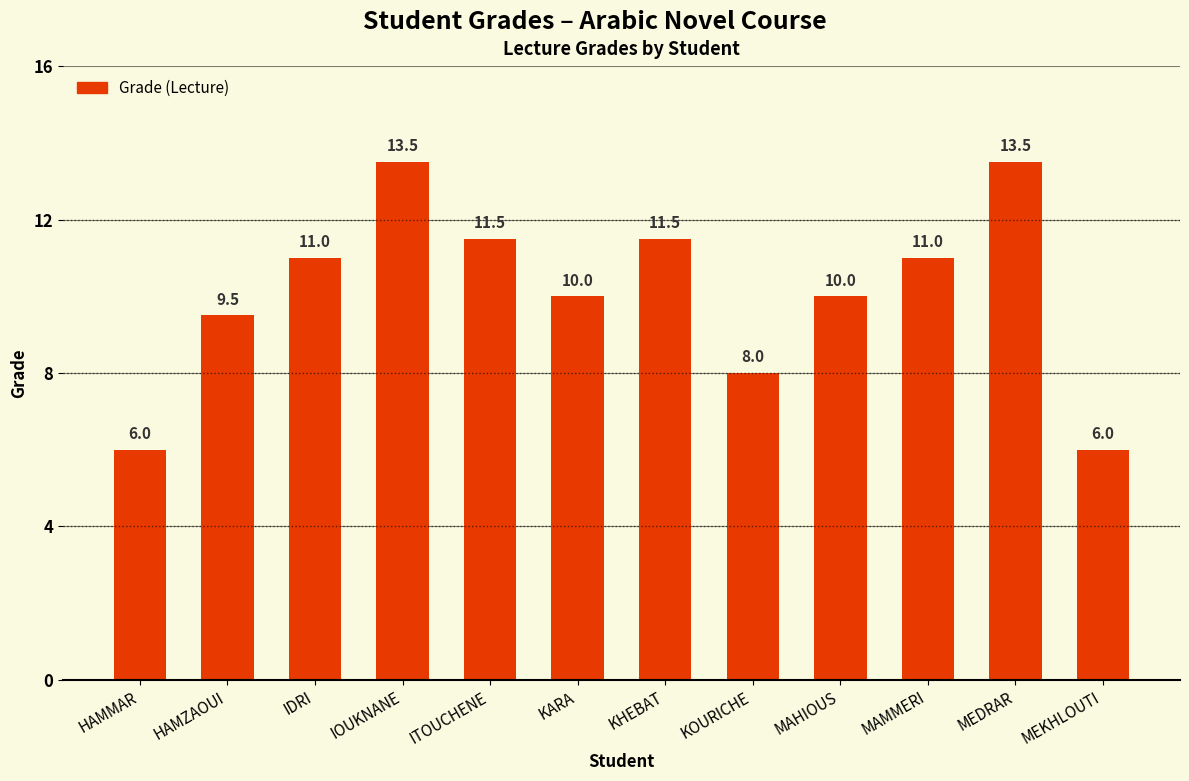

What is the maximum value shown in the chart?

13.5